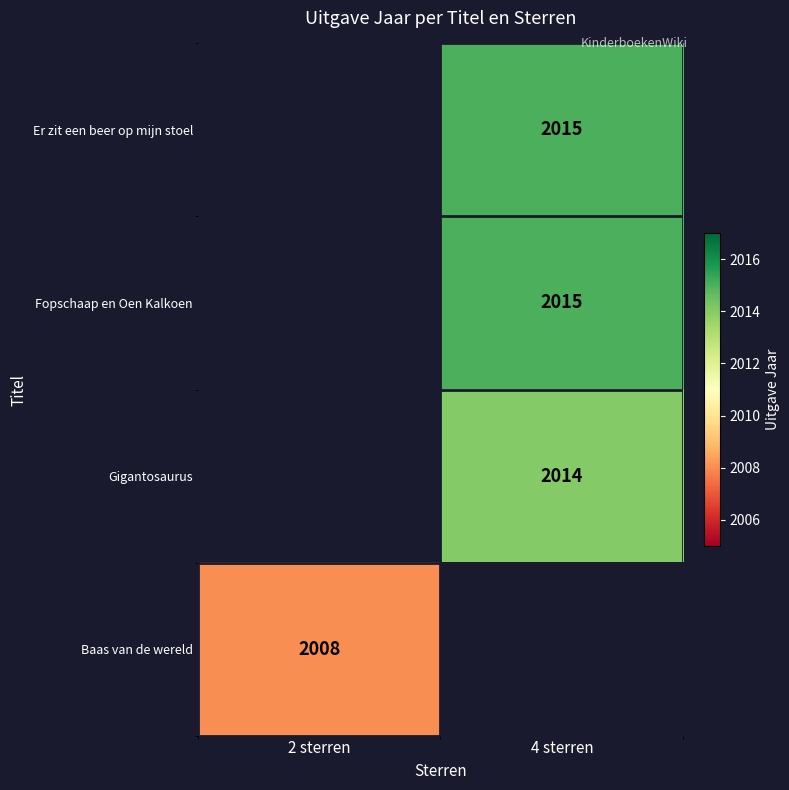

Is the value of Fopschaap en Oen Kalkoen at 4 sterren greater than the value of Gigantosaurus at 4 sterren?

Yes